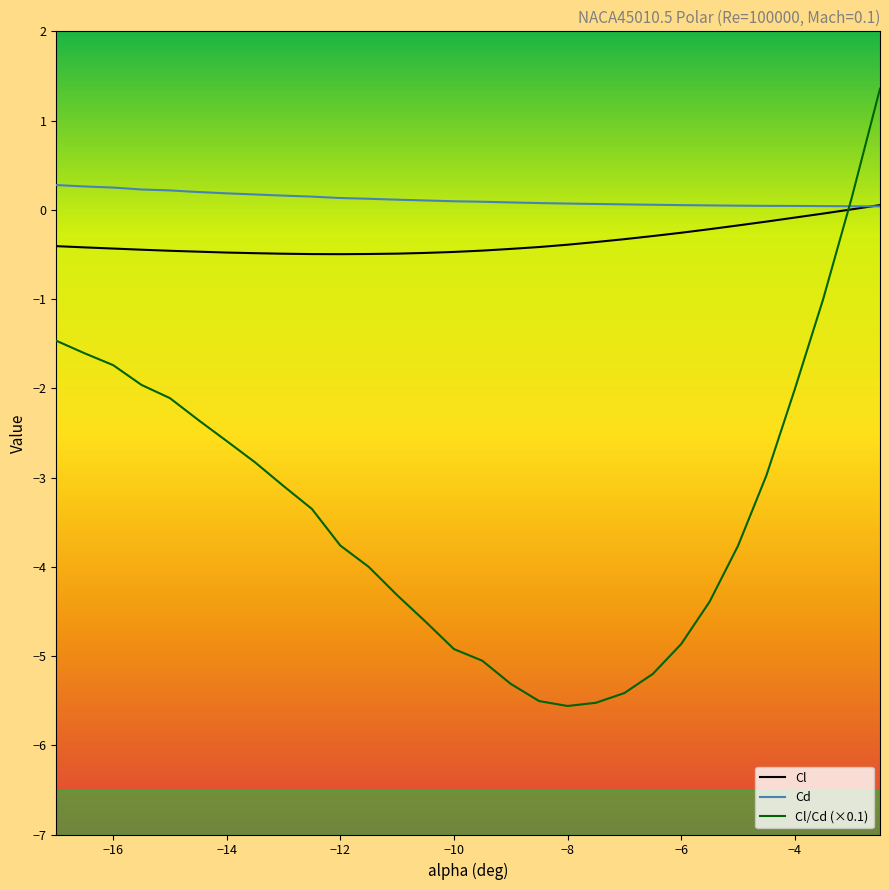

How many series are shown in this chart?

3